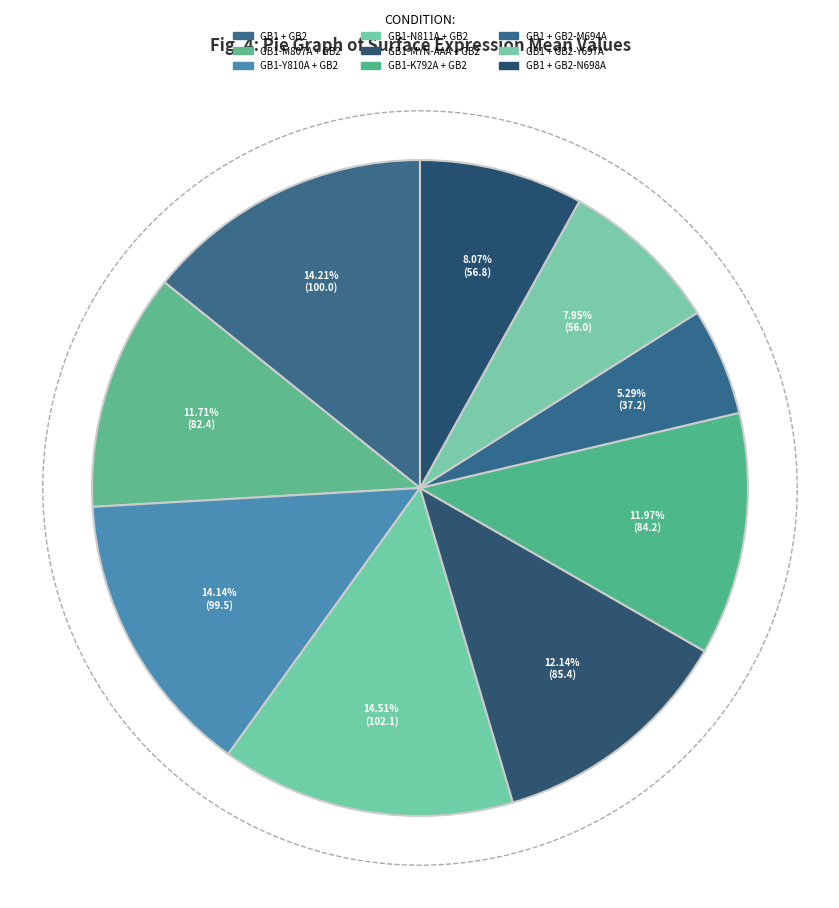

To the nearest percent, what percentage of the pie is GB1-Y810A + GB2?

14%